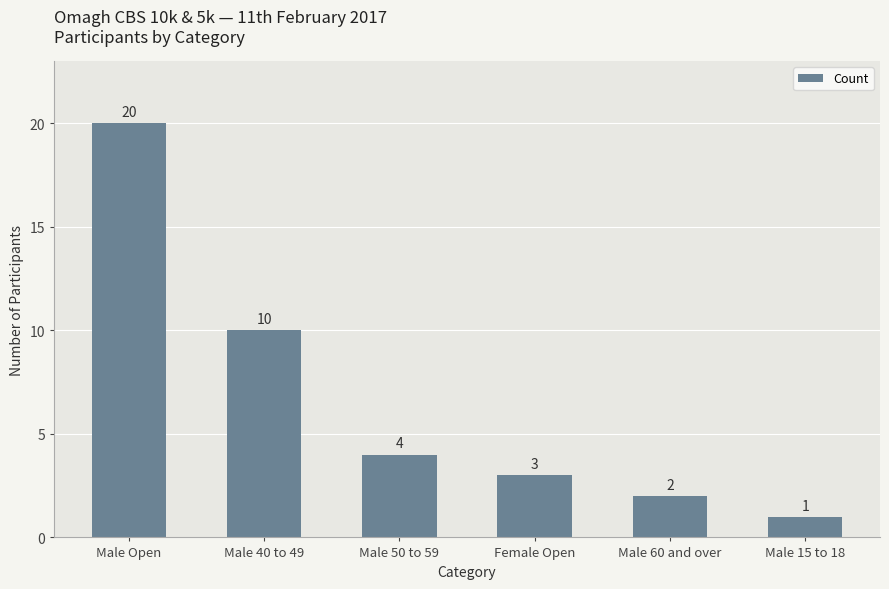

What is the difference between the values at Male 50 to 59 and Male Open?

16